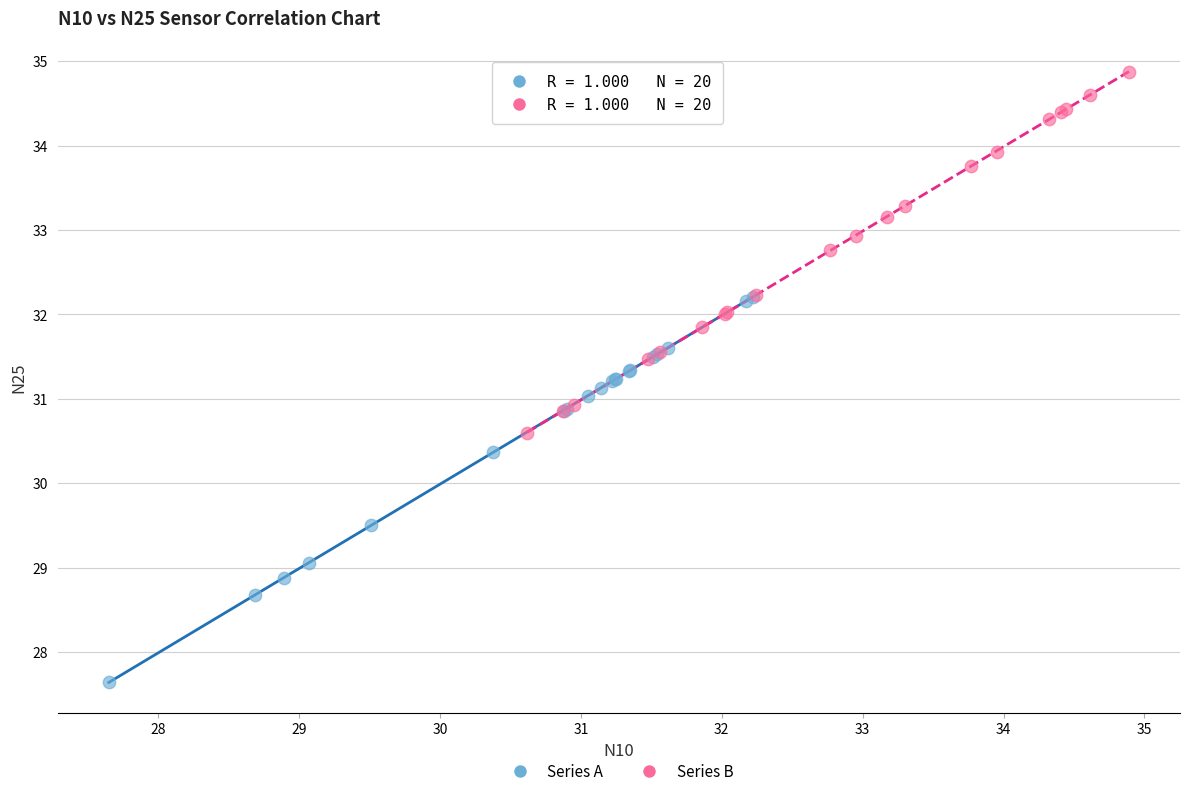

Which series reaches the maximum Y coordinate?

Series B